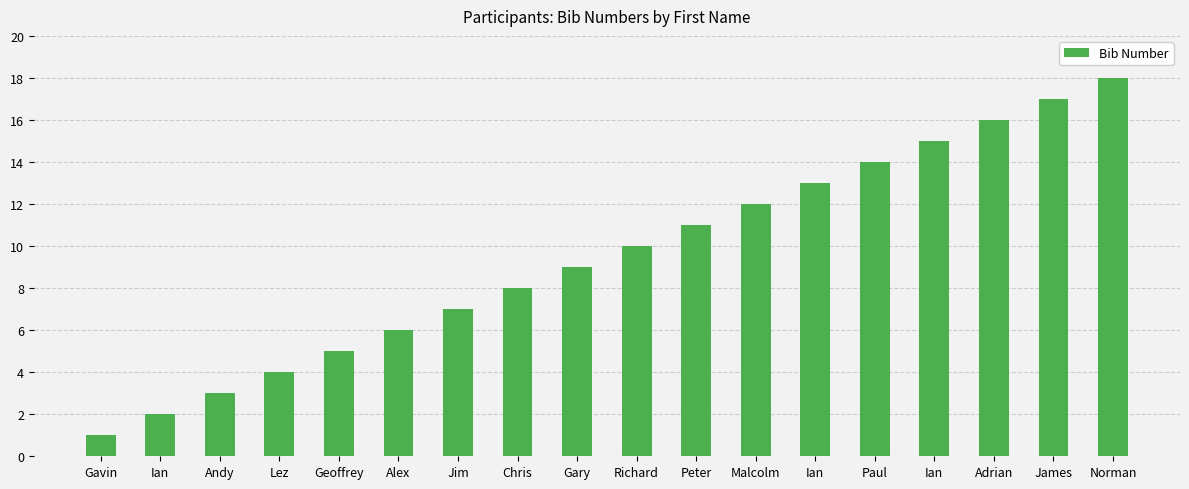

What is the difference between the values at Geoffrey and Chris?

3